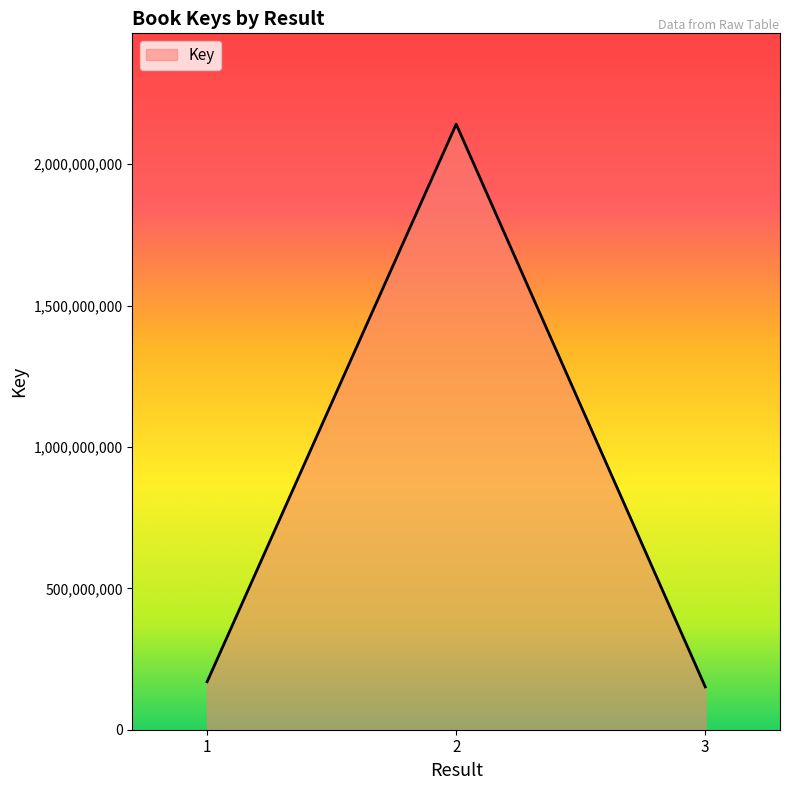

What is the average value?

820806399